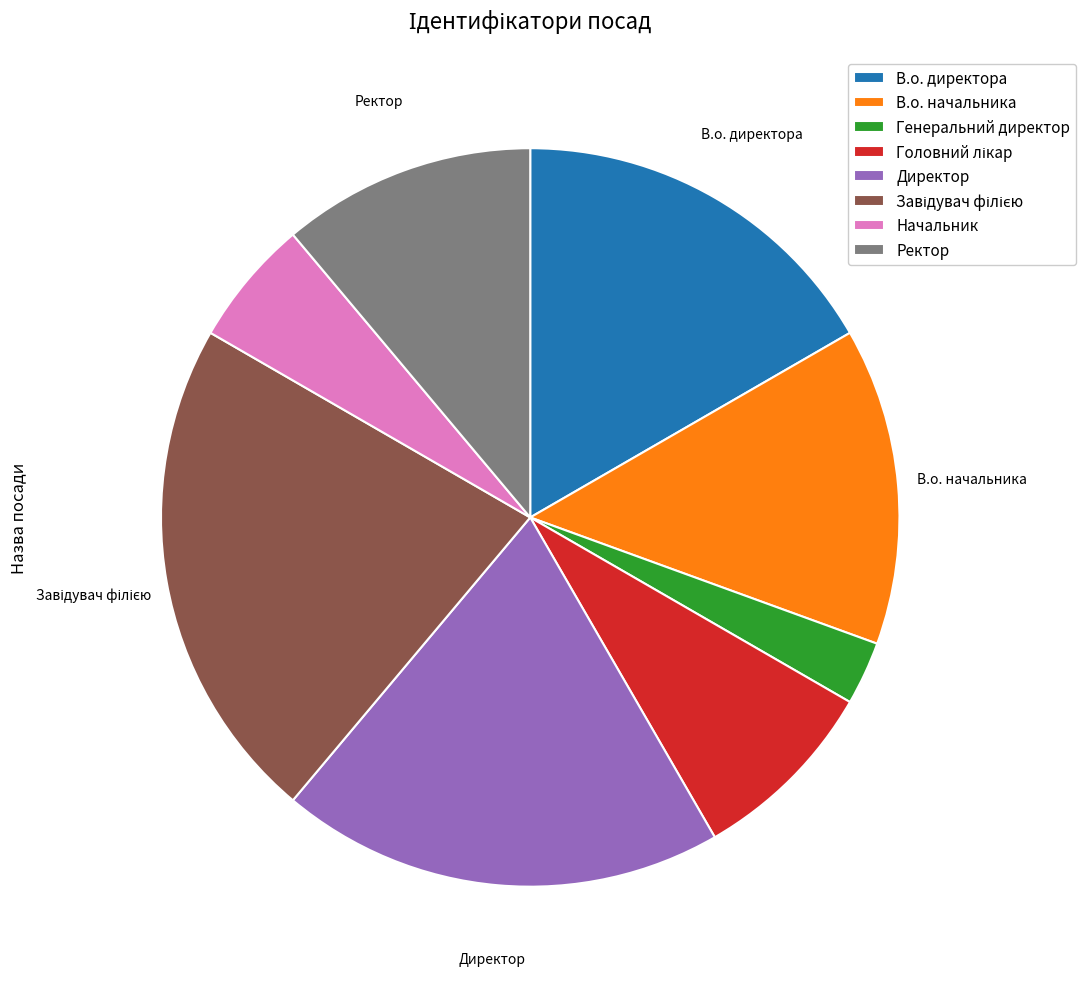

Between Директор and Ректор, which is larger?

Директор